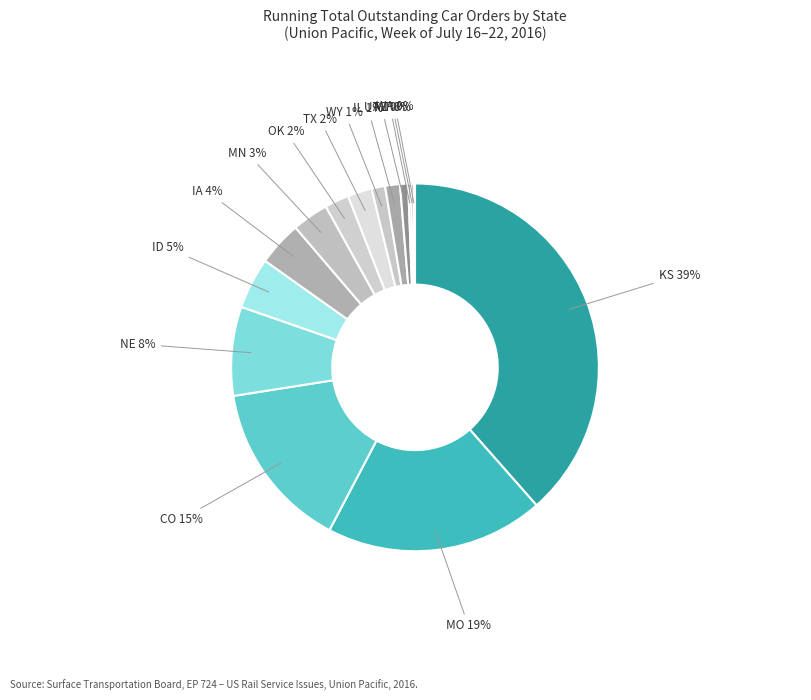

Which has a higher value, NE or IA?

NE